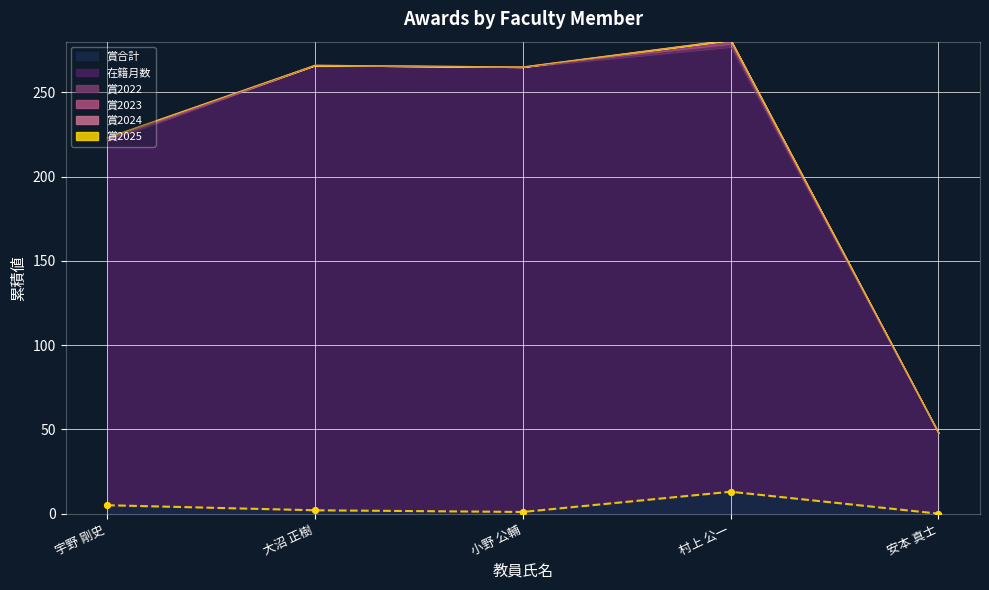

What are all the series names shown in the legend?

賞合計, 在籍月数, 賞2022, 賞2023, 賞2024, 賞2025